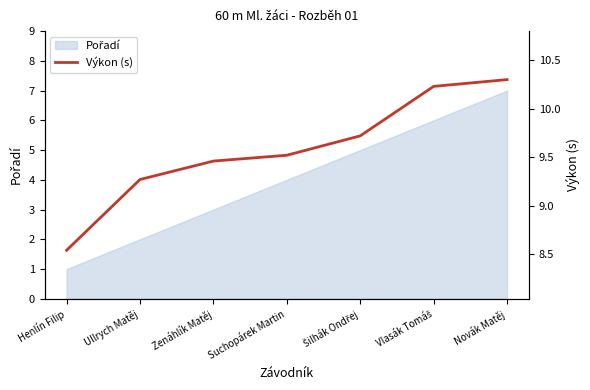

True or false: there are more than 2 points higher than both neighbors.

False